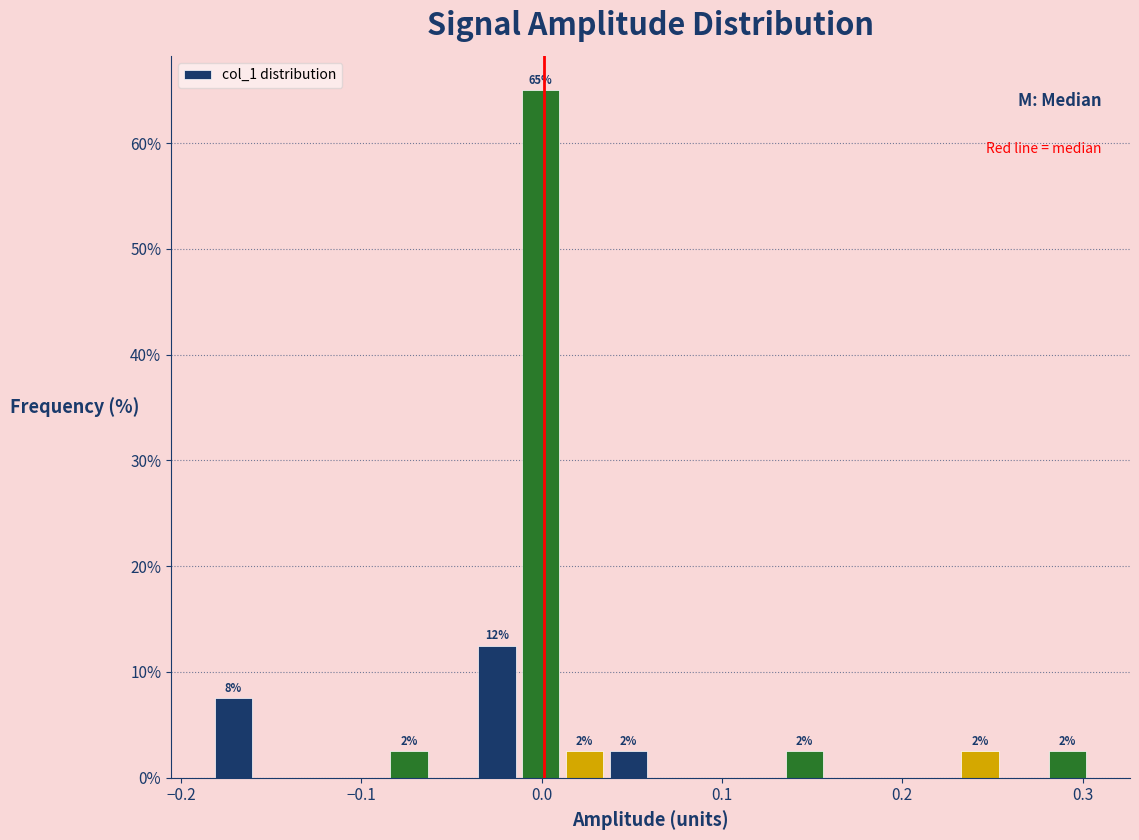

Read against the x-axis, roughly where is the centre of the tallest bar?

0.00